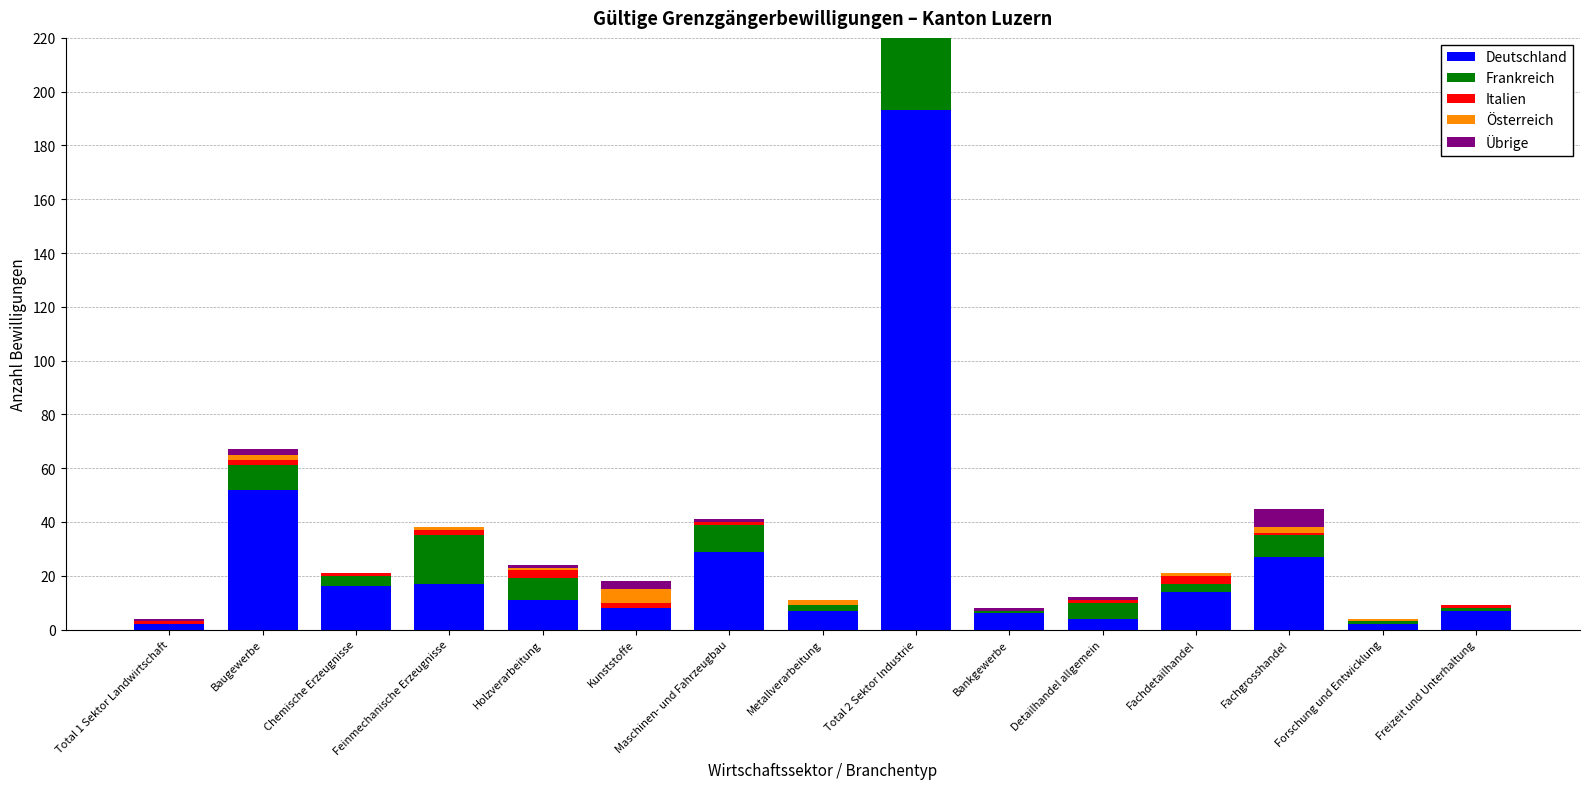

What is the spread (max minus min) of values at Bankgewerbe?

6